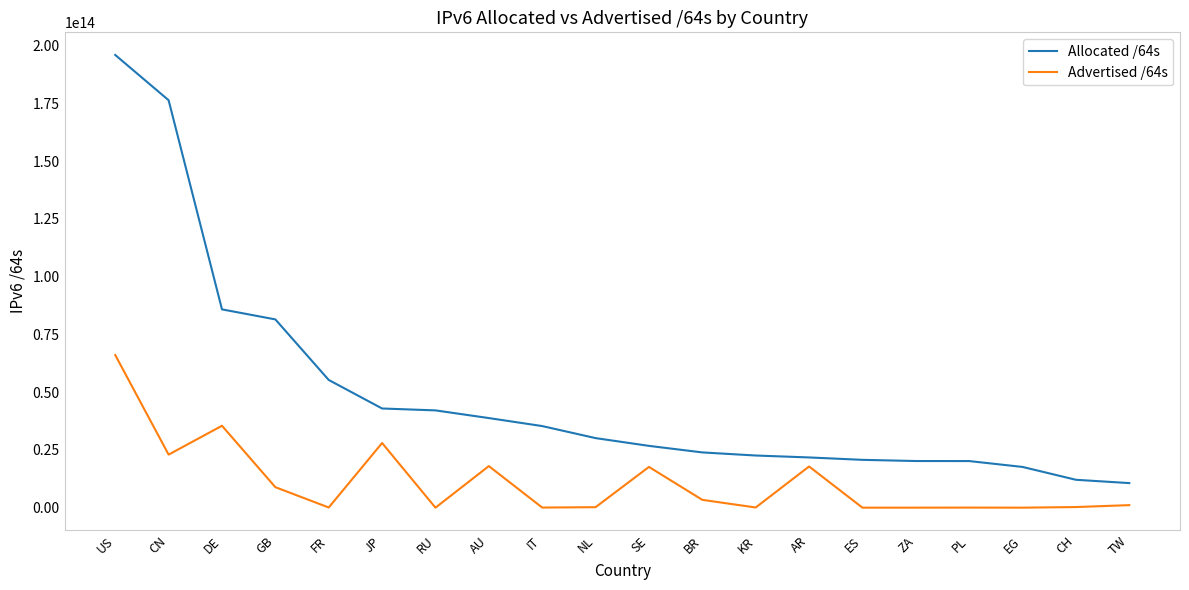

True or false: Advertised /64s and Allocated /64s intersect in this chart.

False